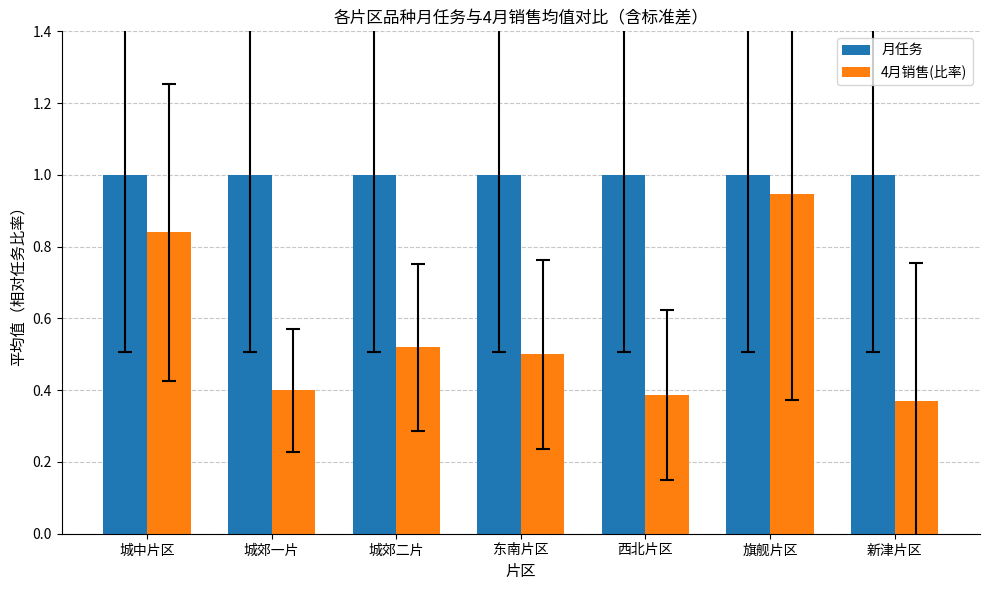

Which series has the largest total across all categories?

月任务